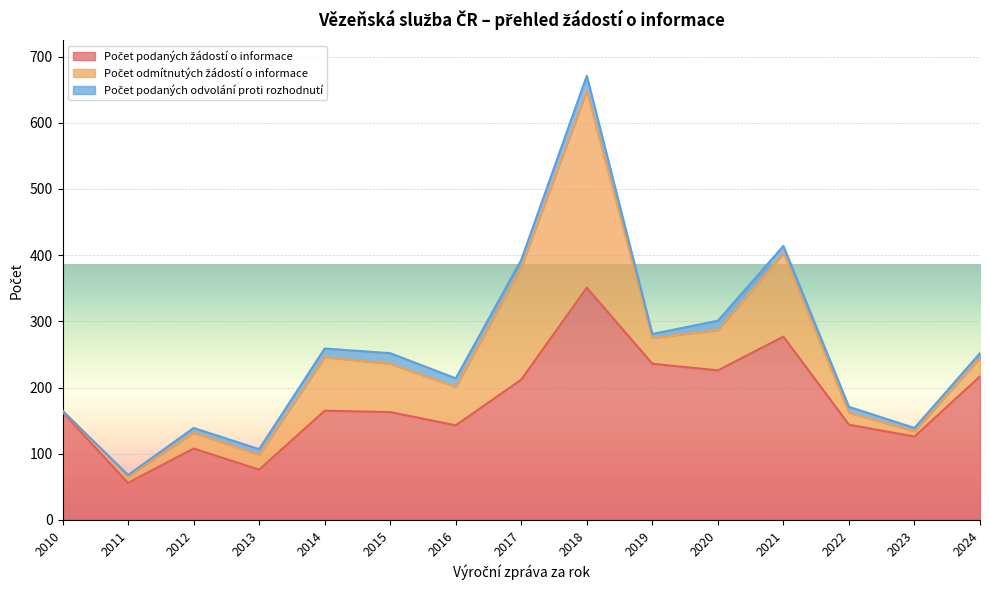

How many distinct data groups are displayed?

3